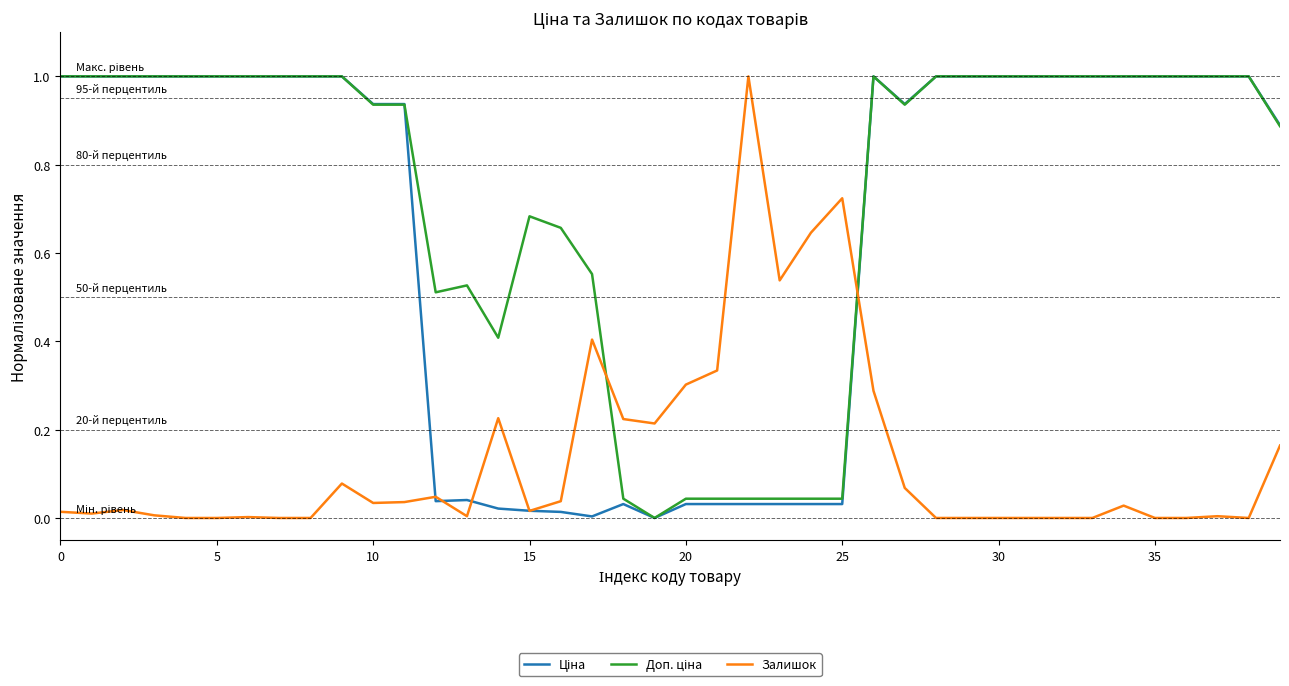

What is the greatest value displayed?

1.0